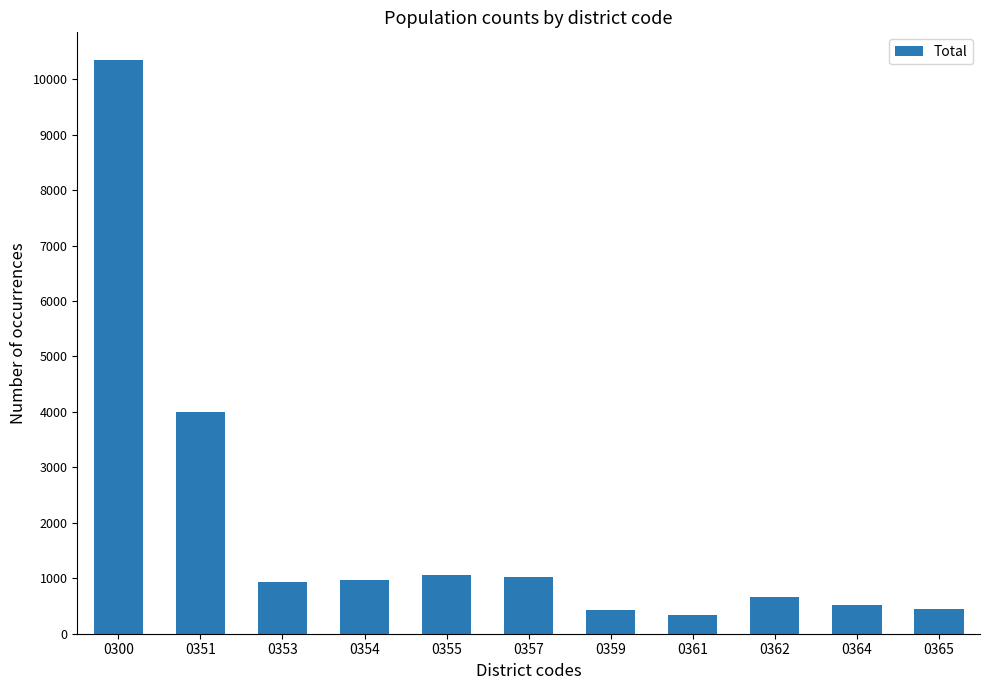

At which category does the chart reach its minimum across all series?

0361